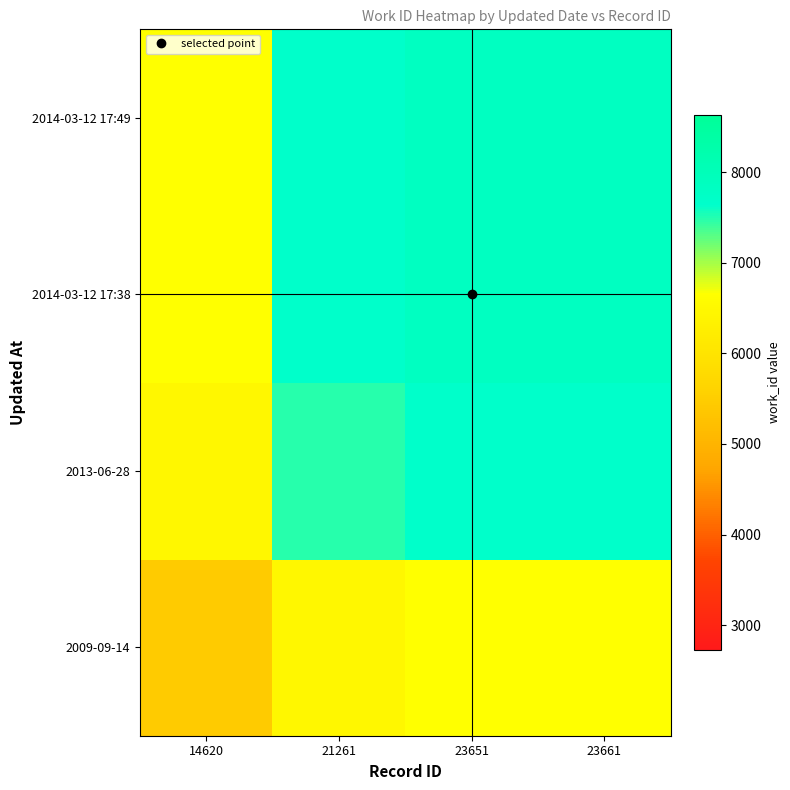

Which has a higher value, 23651 or 23661?

23651